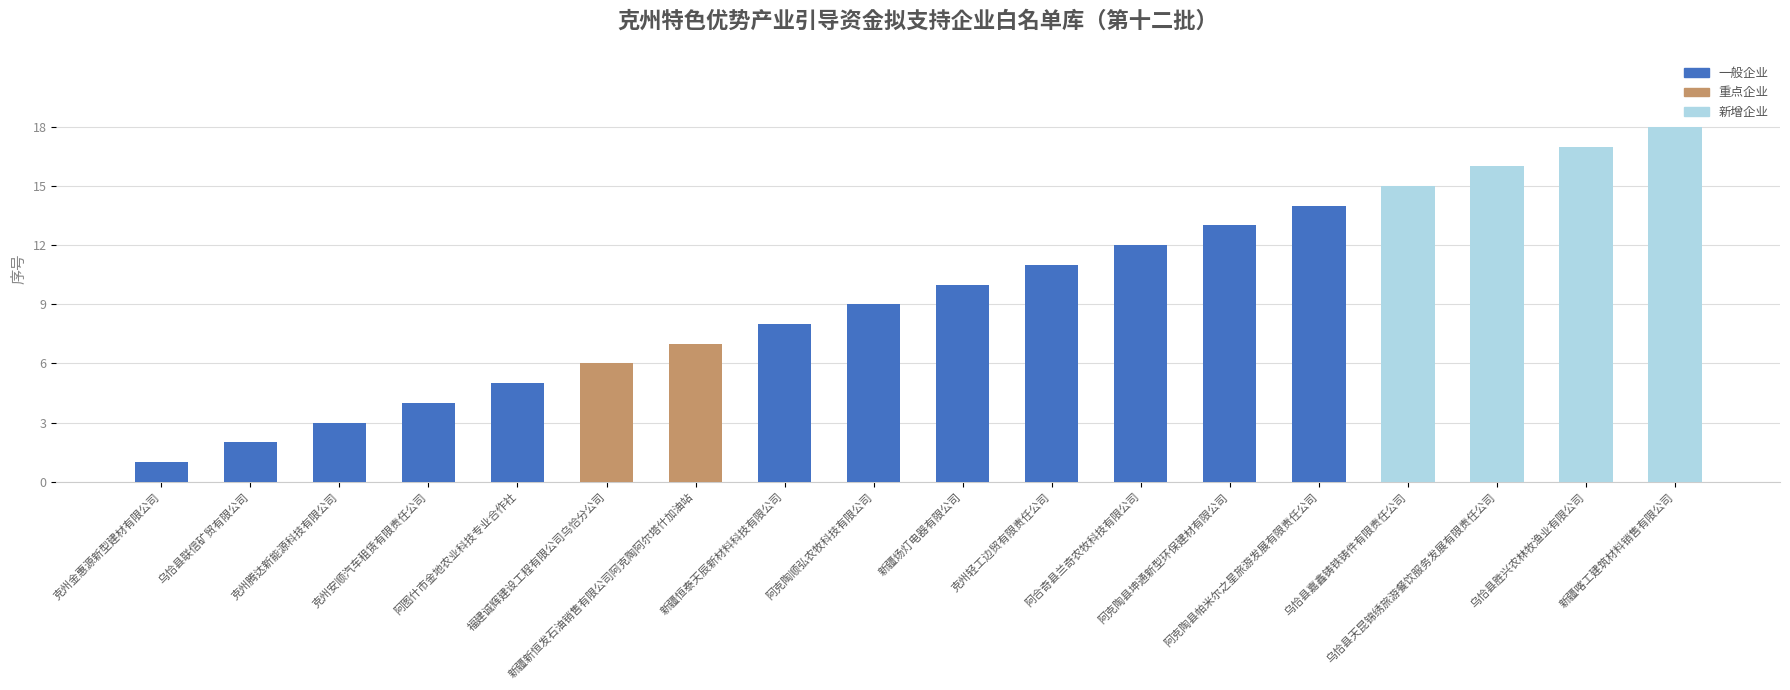

Does the chart contain any negative values?

No